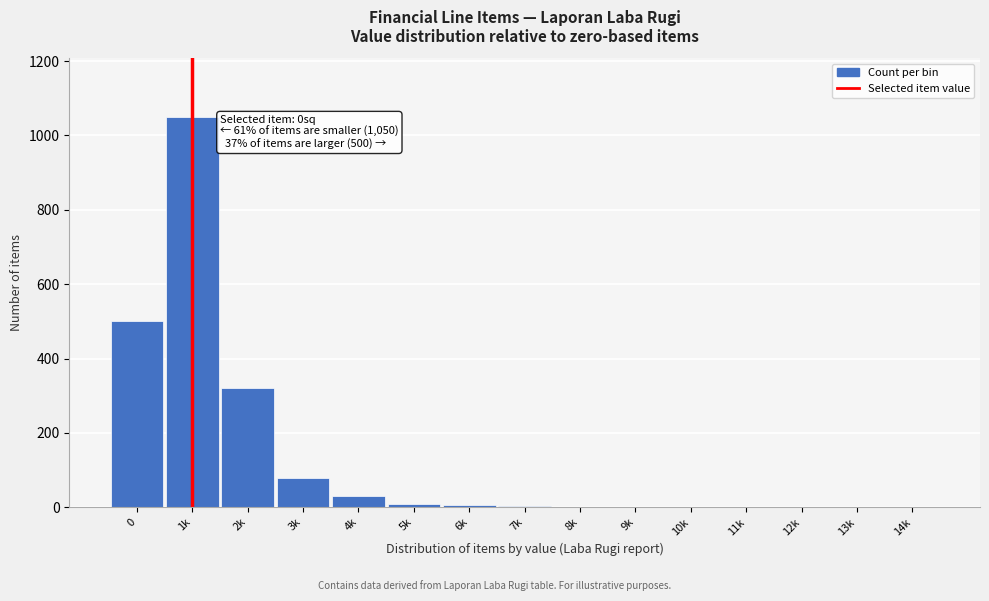

The value at 0 is 155. True or false?

False